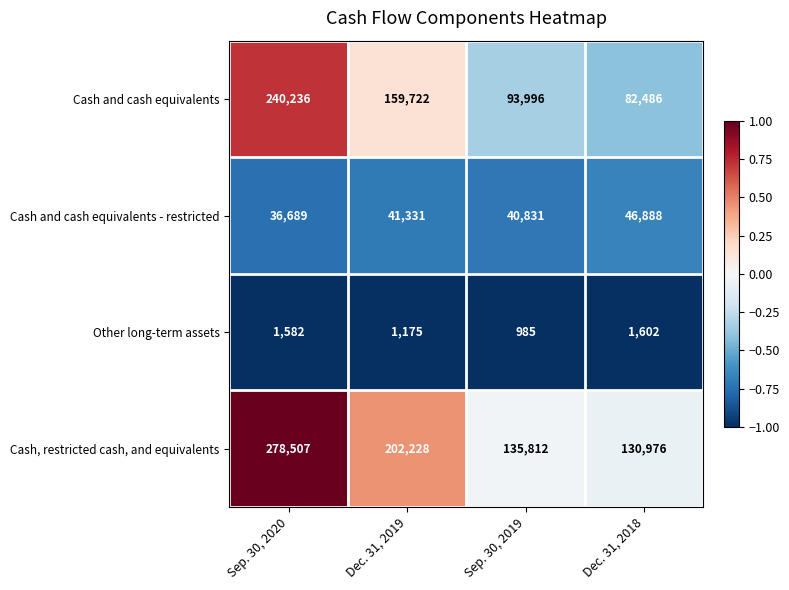

What is the sum of the Other long-term assets values at Dec. 31, 2018 and Sep. 30, 2020?

3184